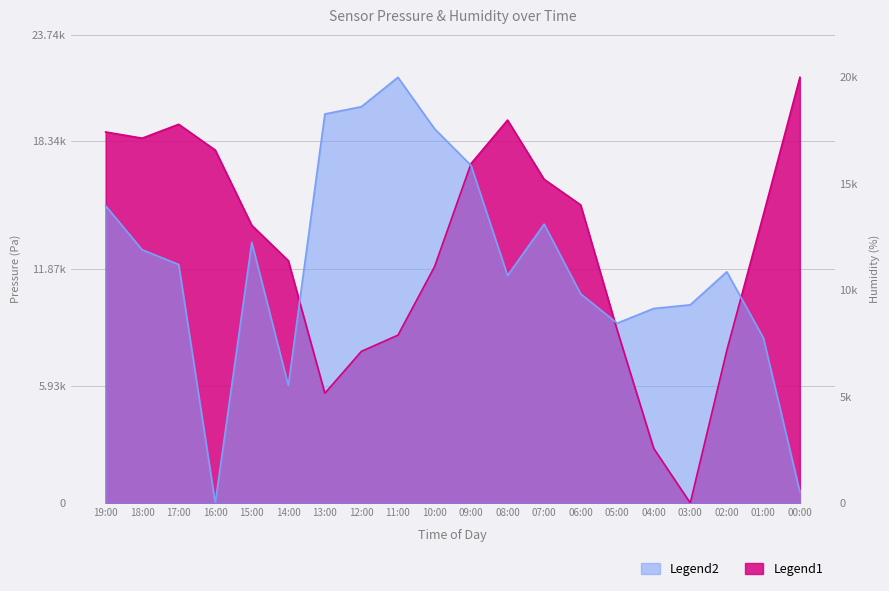

Which series ends up on top after the final intersection of humidity and pressure?

pressure